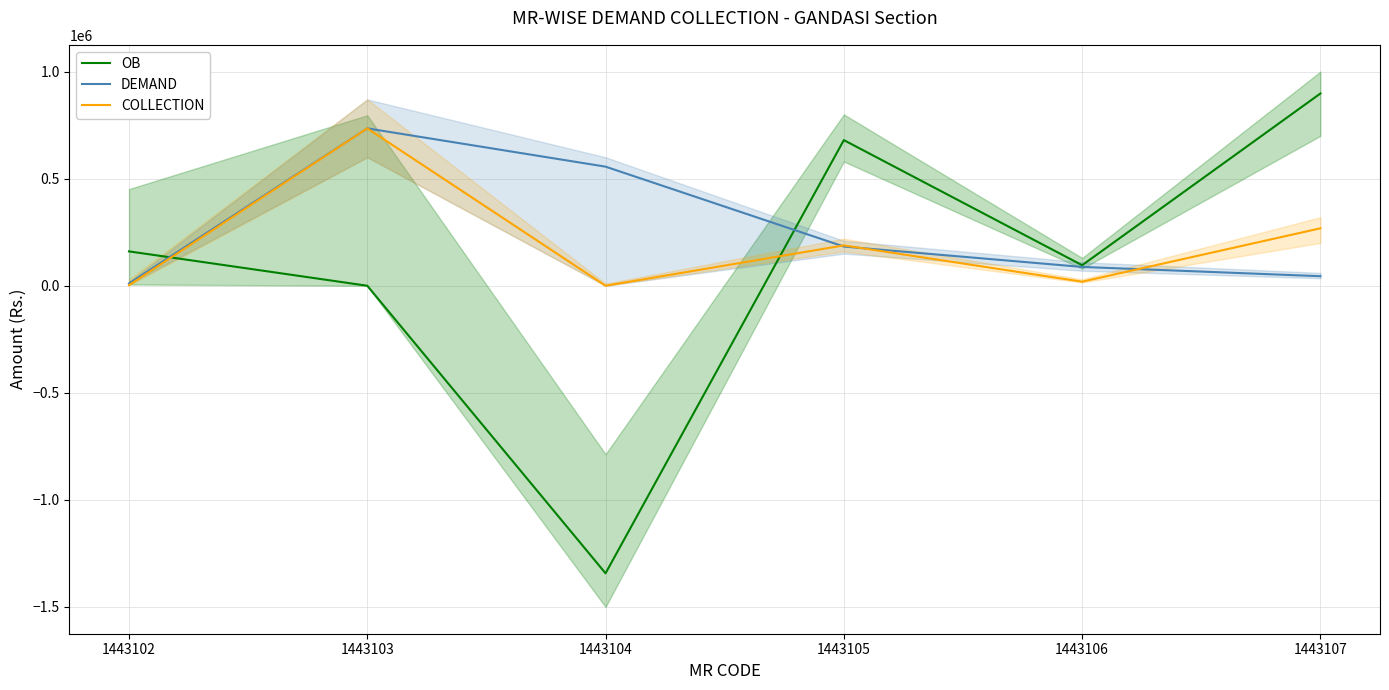

How many times do COLLECTION and OB cross each other?

2